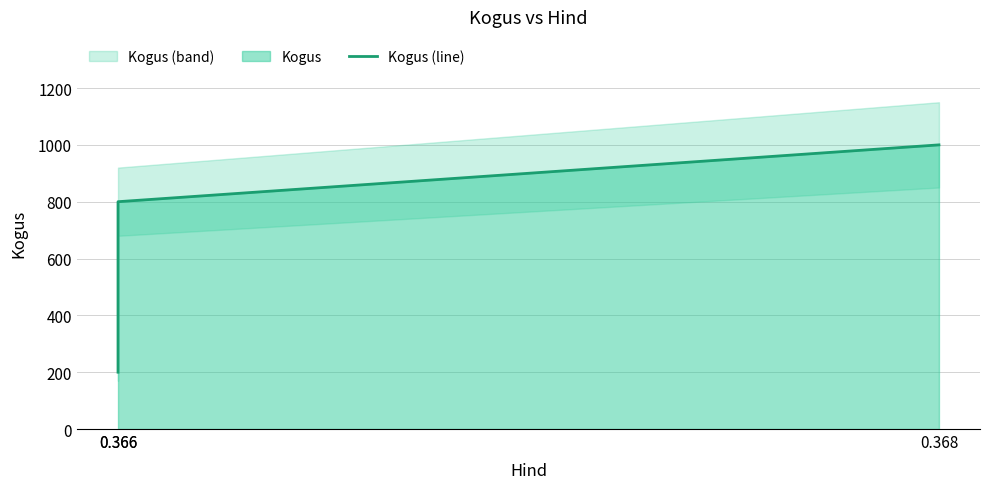

What is the smallest value displayed?

200